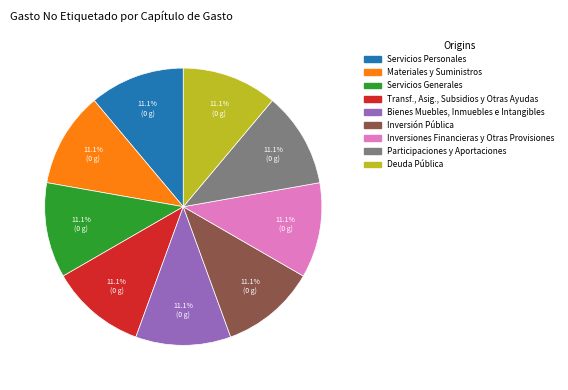

Count the number of slices in the pie.

9